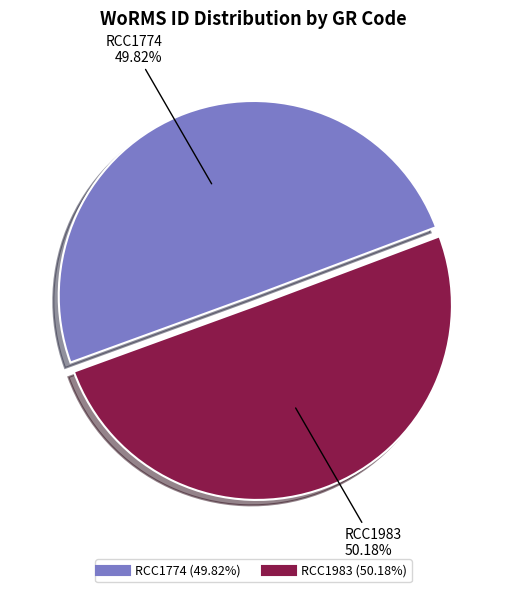

True or false: RCC1983 accounts for 61% of the total.

False